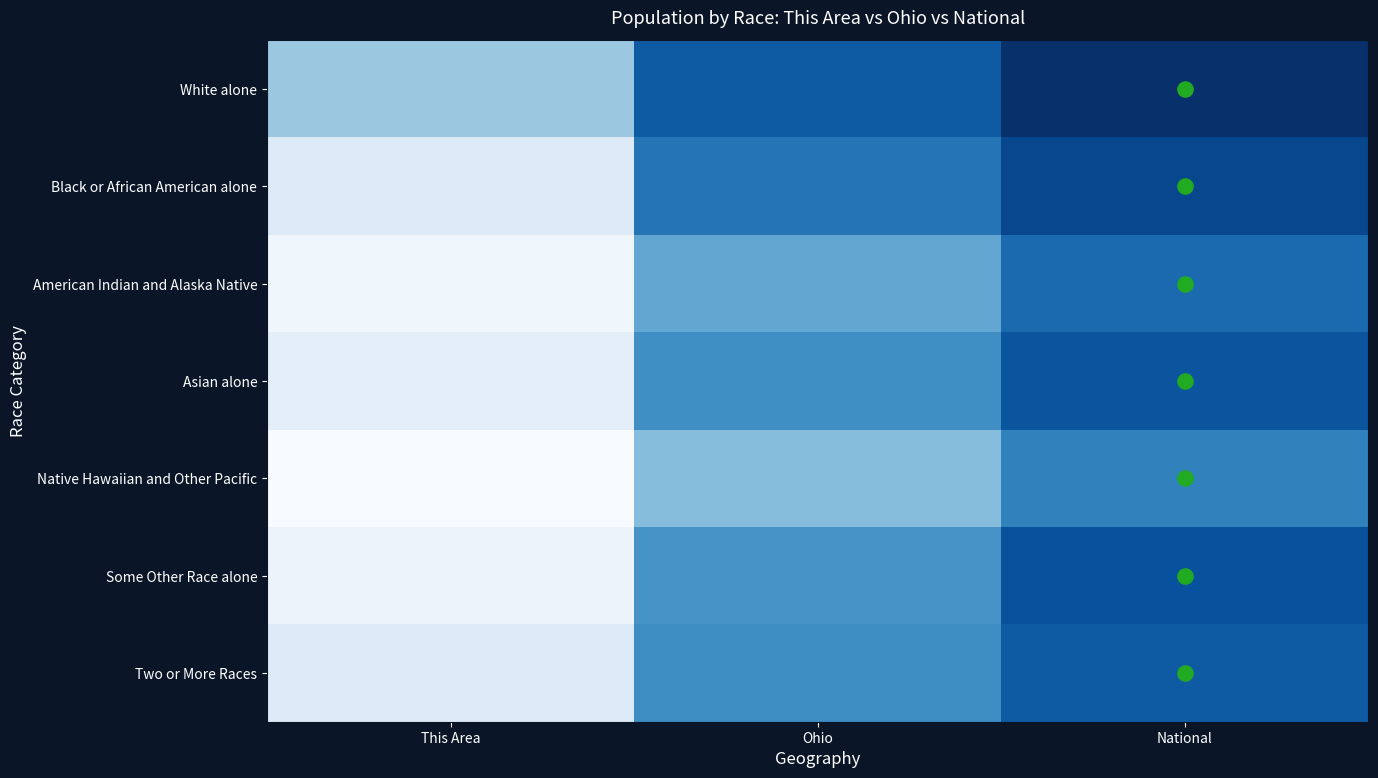

Reading left to right, what are all the values shown in this chart?

White alone: This Area=7.3	Ohio=16.1	National=19.2
Black or African American alone: This Area=2.6	Ohio=14.2	National=17.5
American Indian and Alaska Native: This Area=0.7	Ohio=10.1	National=14.9
Asian alone: This Area=1.9	Ohio=12.2	National=16.5
Native Hawaiian and Other Pacific: This Area=0.0	Ohio=8.3	National=13.2
Some Other Race alone: This Area=1.1	Ohio=11.8	National=16.8
Two or More Races: This Area=2.6	Ohio=12.4	National=16.0